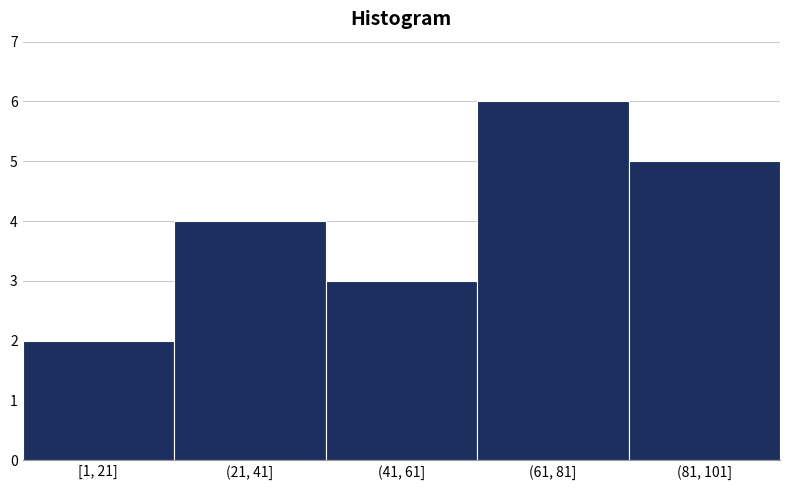

Reading right to left, transcribe all the data shown in this chart.

5	6	3	4	2